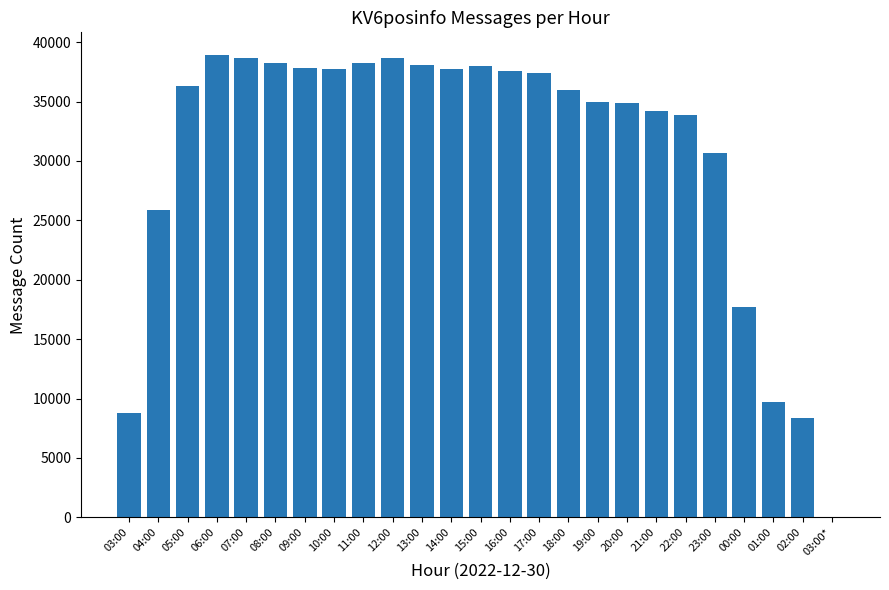

Approximately how many times larger is the value at 14:00 compared to 04:00?

1.5